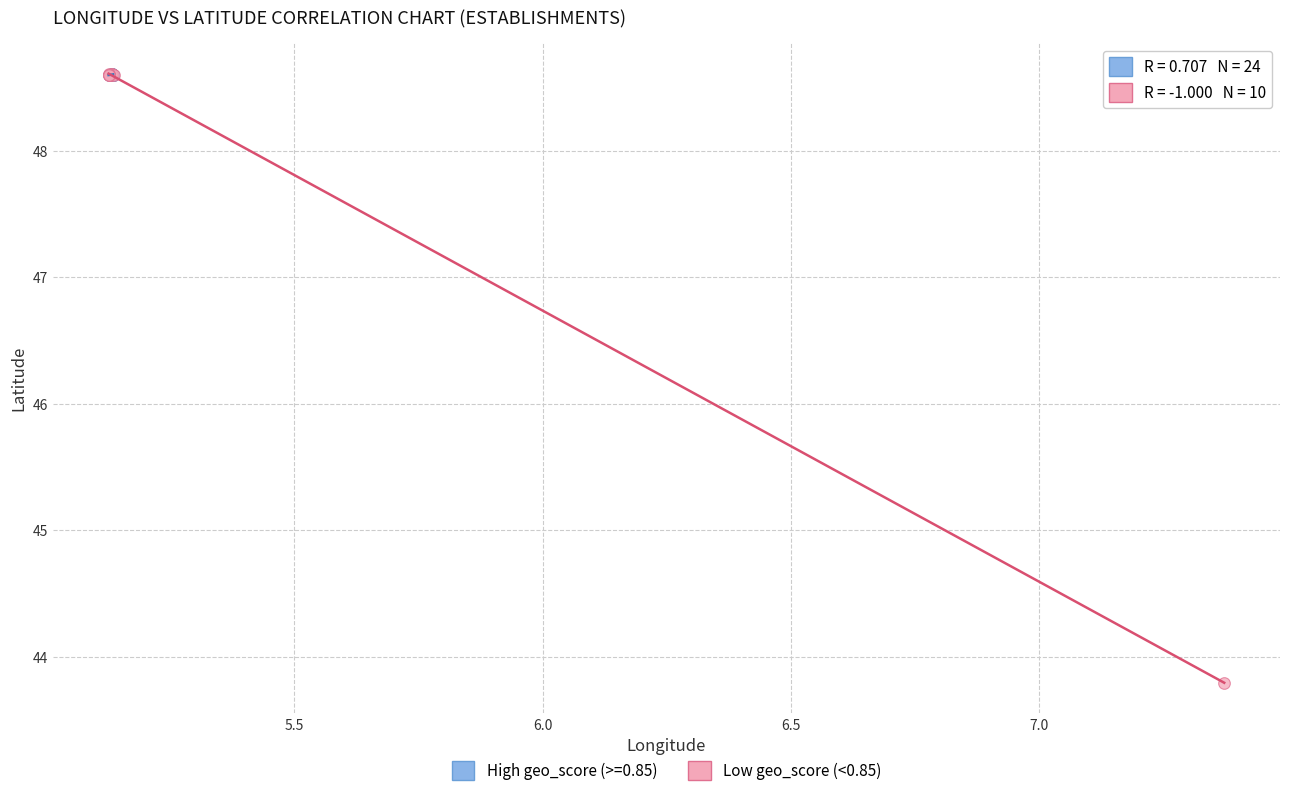

Which series has the widest spread of Y values?

Low geo_score (<0.85)